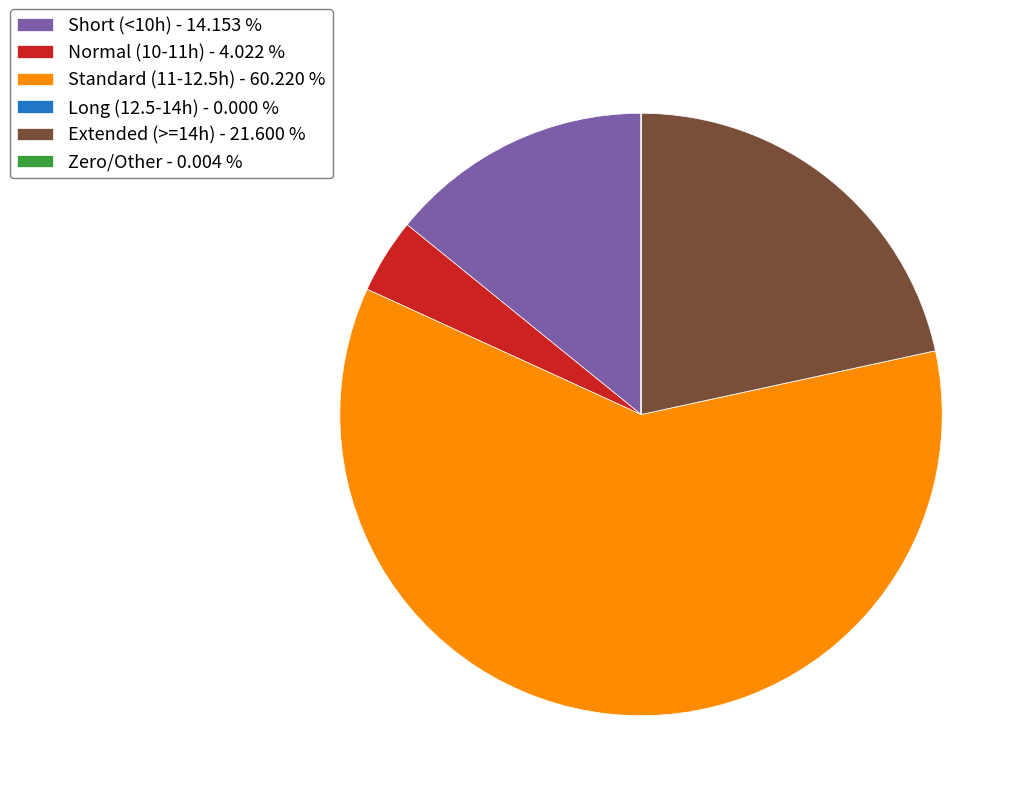

What is the majority slice?

Standard (11-12.5h) - 60.220 %